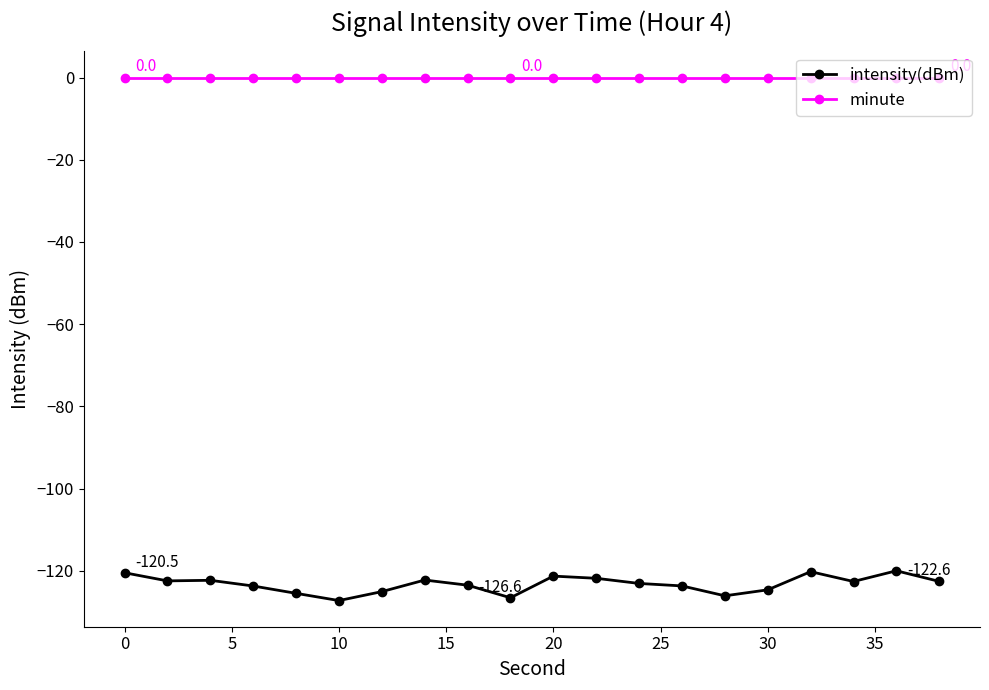

Count the number of data series in this chart.

2